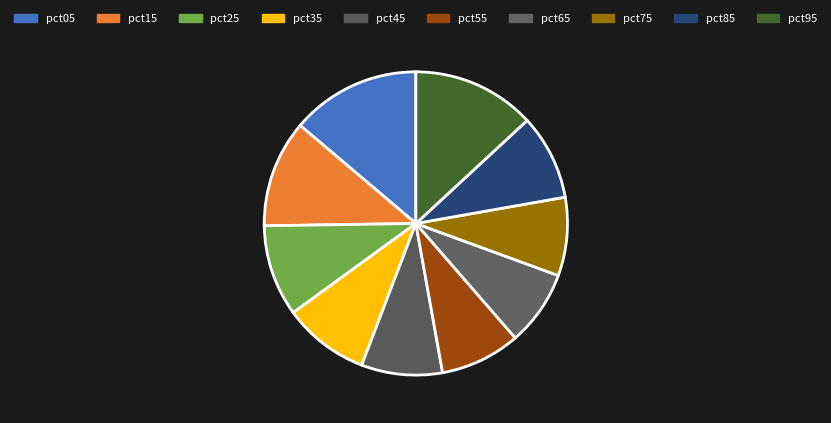

Is pct65 the majority of the pie?

No